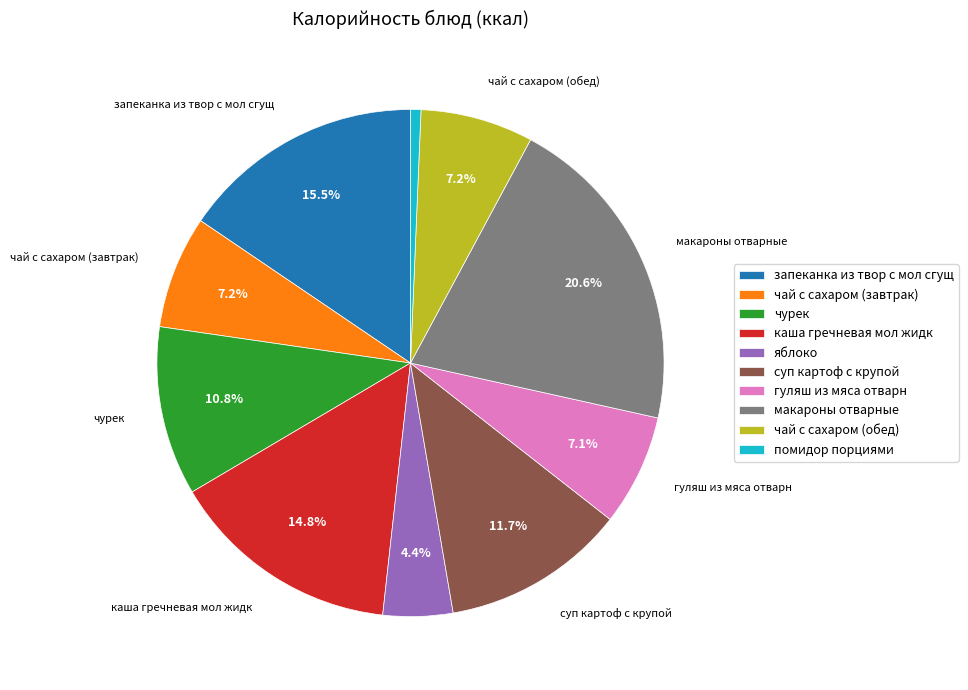

Is the sum of яблоко and чурек greater than half?

No